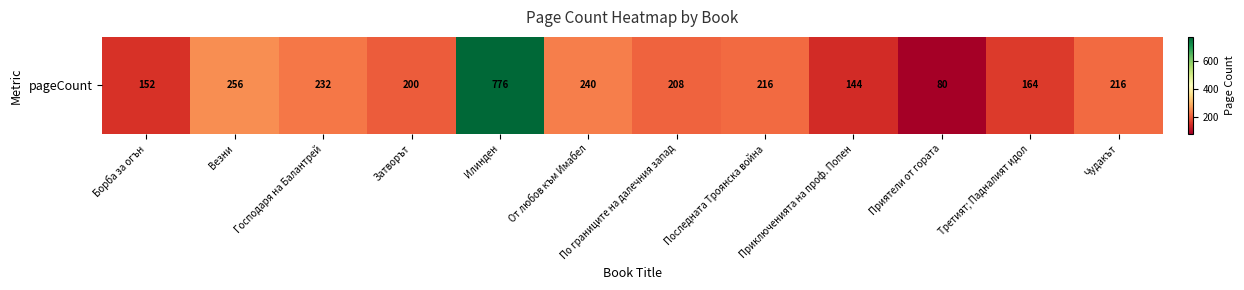

List the labels in order of value, largest first.

Илинден, Везни, От любов към Имабел, Господаря на Балантрей, Последната Троянска война, Чудакът, По границите на далечния запад, Затворът, Третият; Падналият идол, Борба за огън, Приключенията на проф. Попен, Приятели от гората